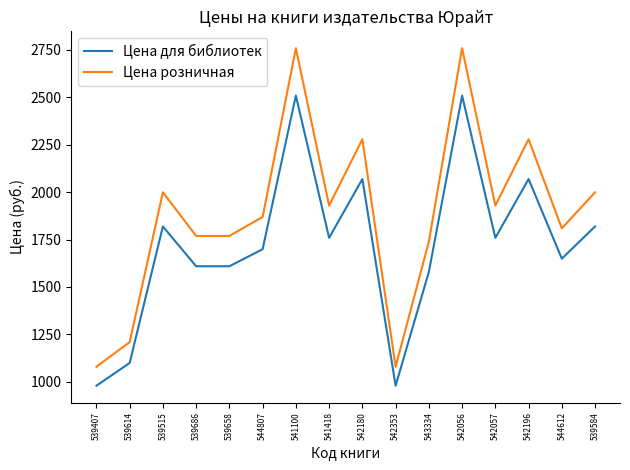

At how many categories does at least one series exceed 2438?

2